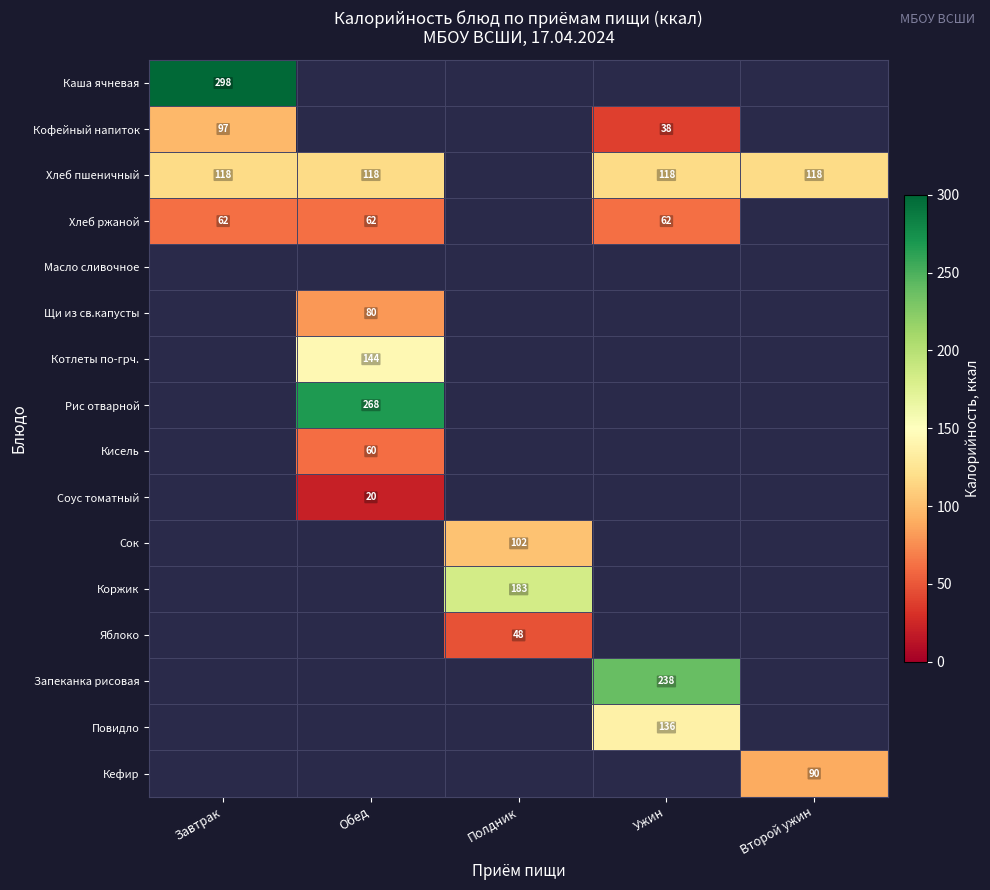

How many data points does each series have?

5